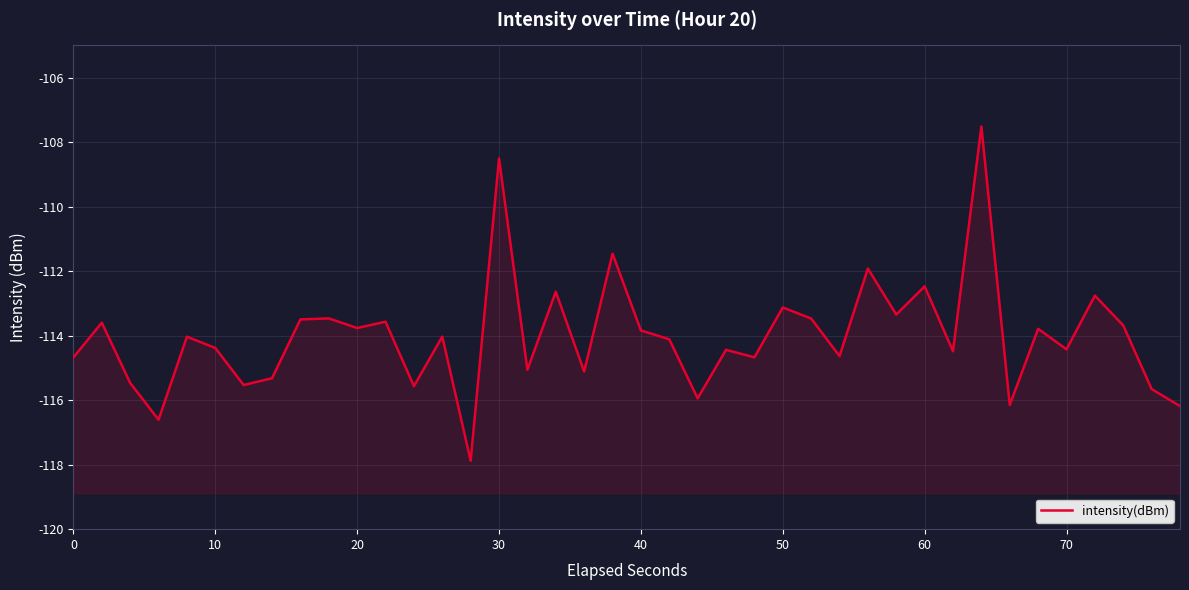

Is it true that the value at 30 is -69.0?

False